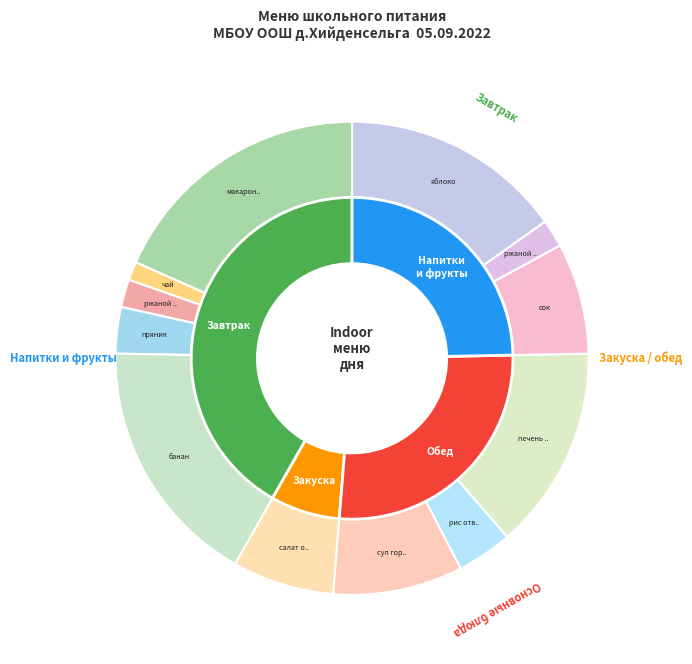

Approximately how many times larger is the value at чай compared to банан?

0.1